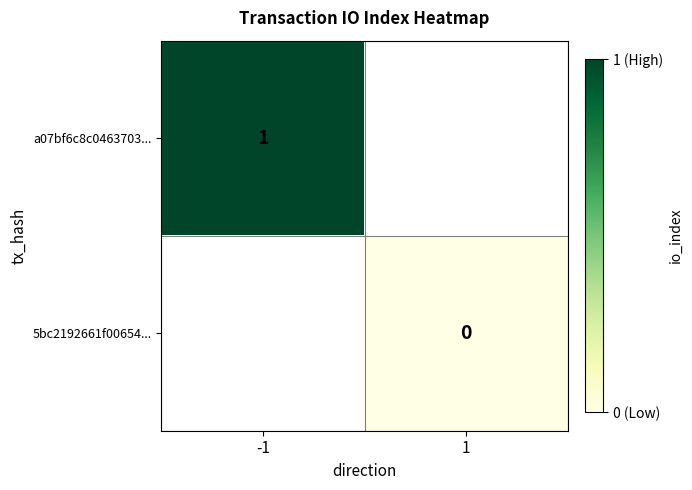

At 1, list the series in order from smallest to largest.

a07bf6c8c0463703..., 5bc2192661f00654...